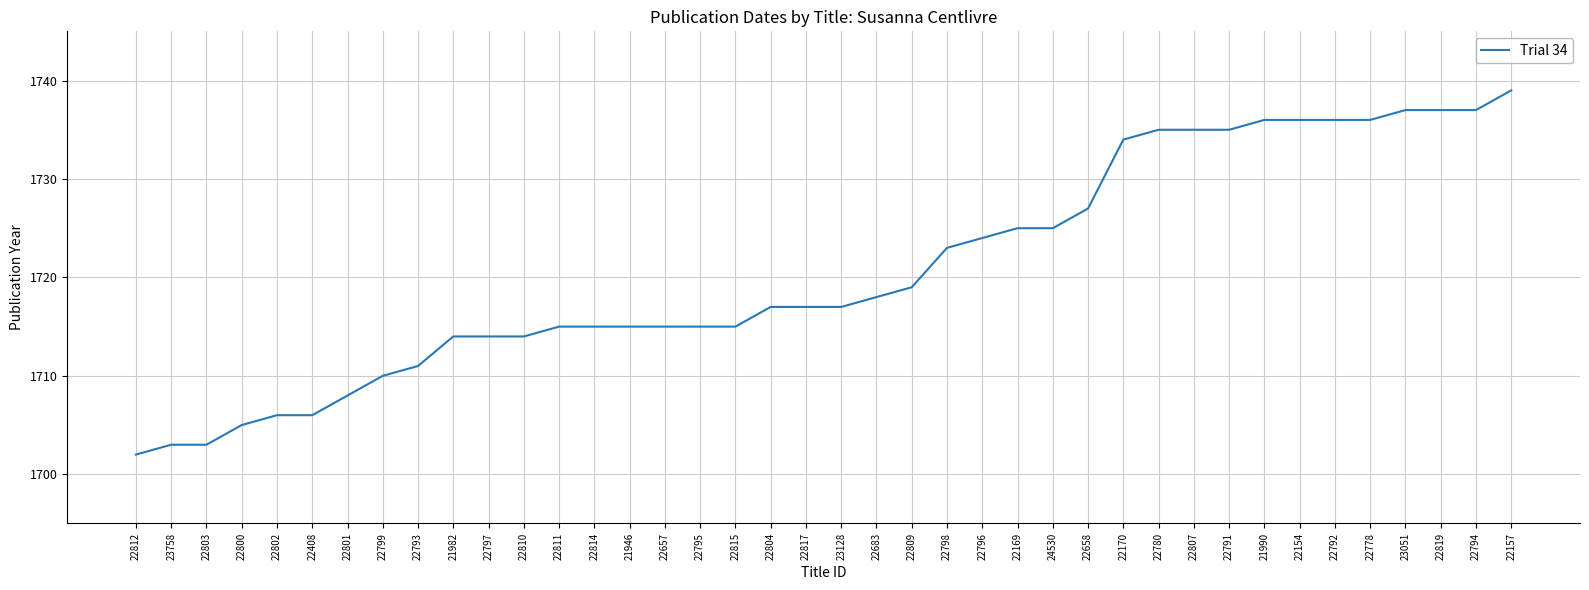

What is the sum of the values at 22797 and 22154?

3450